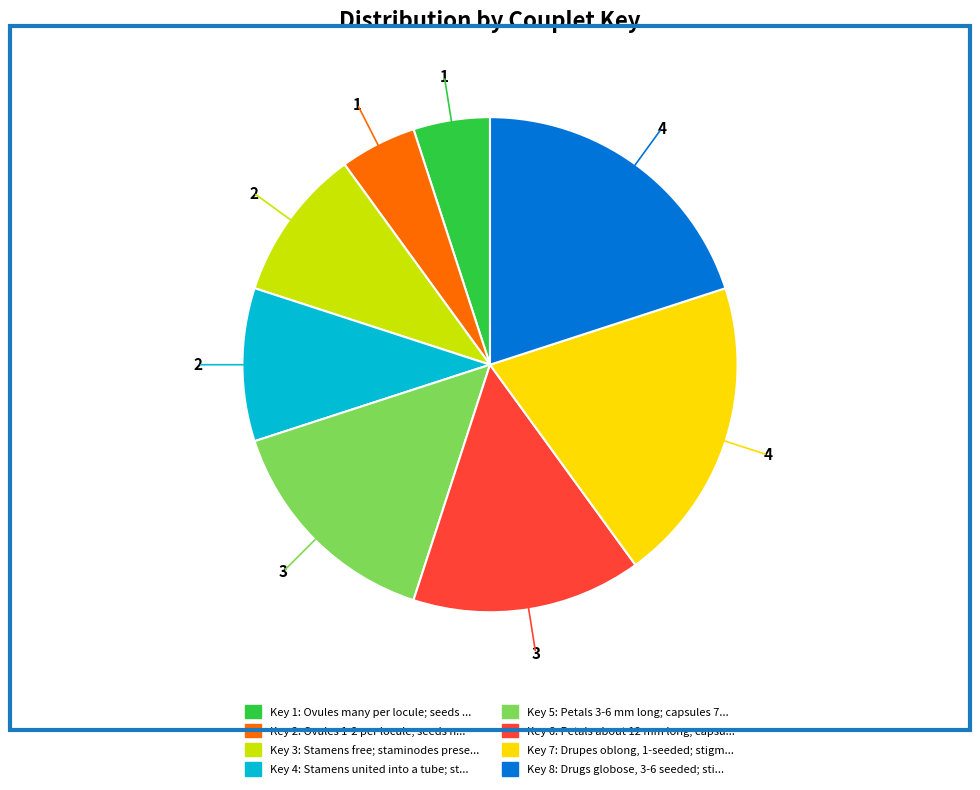

Does any single category account for the majority?

No